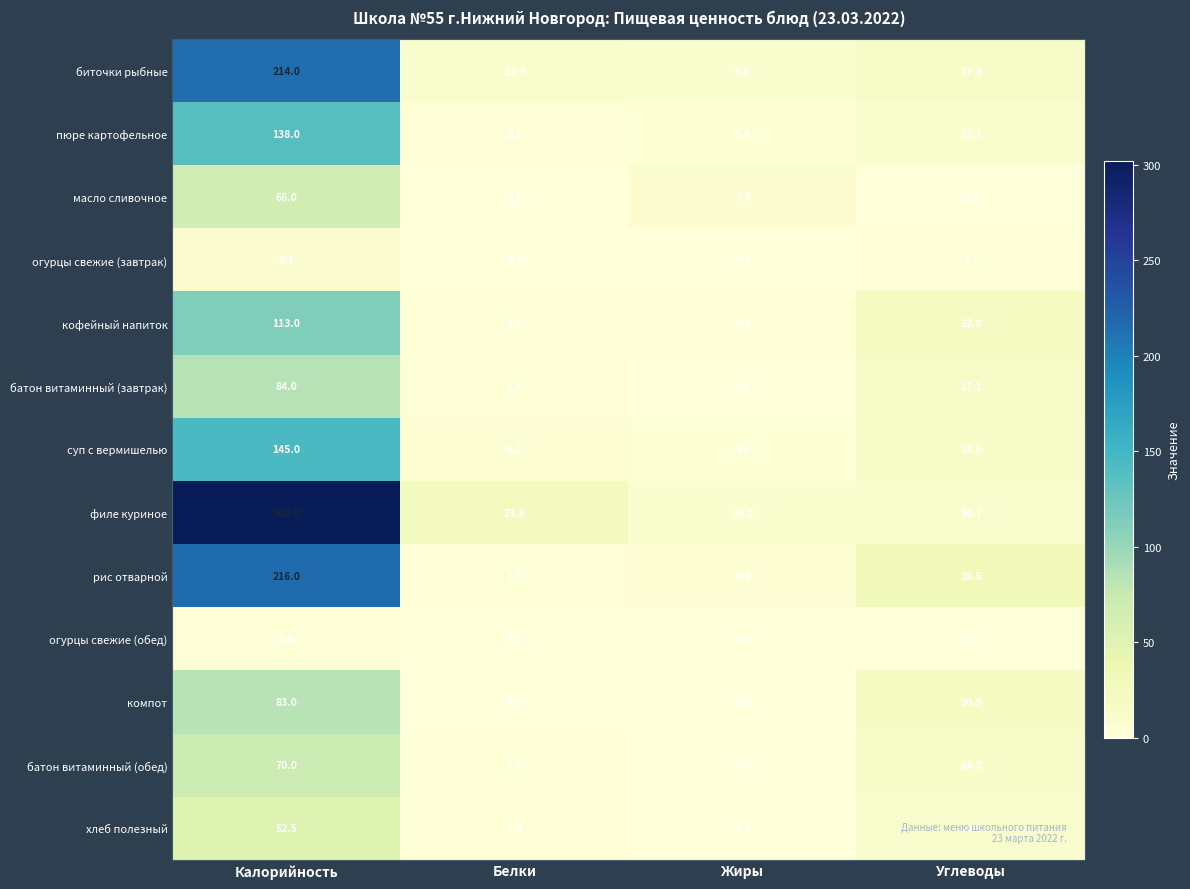

Between Белки and Углеводы, which series saw the biggest shift?

рис отварной